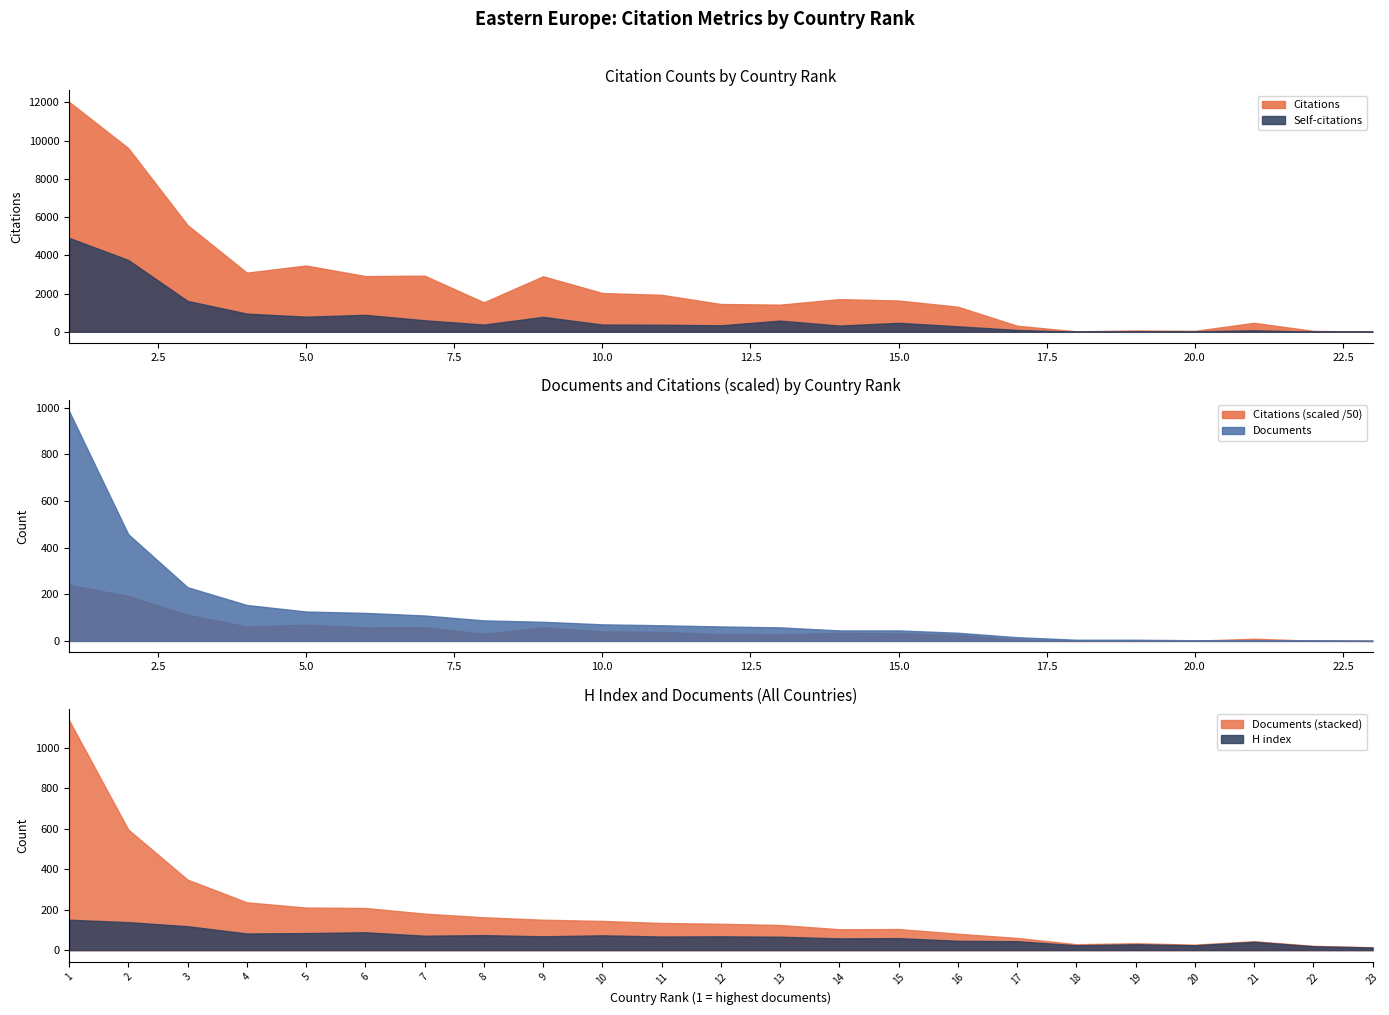

What is the value of the Documents point at the 18th from the left?

5